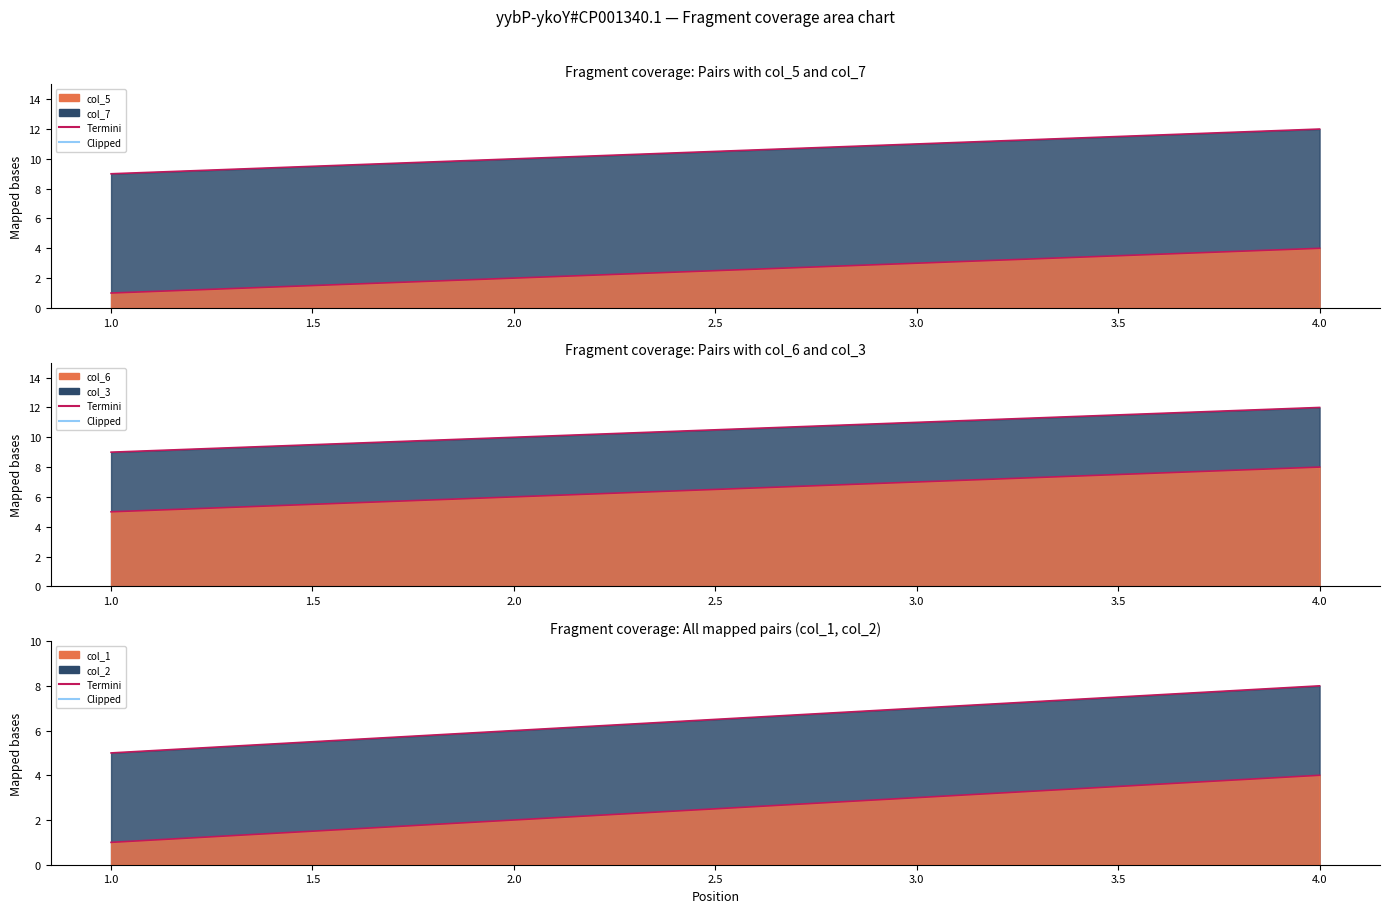

Rank the series at 1.0 from highest to lowest value.

col_7 line, col_3 line, col_6 line, col_2 line, col_5 line, col_1 line